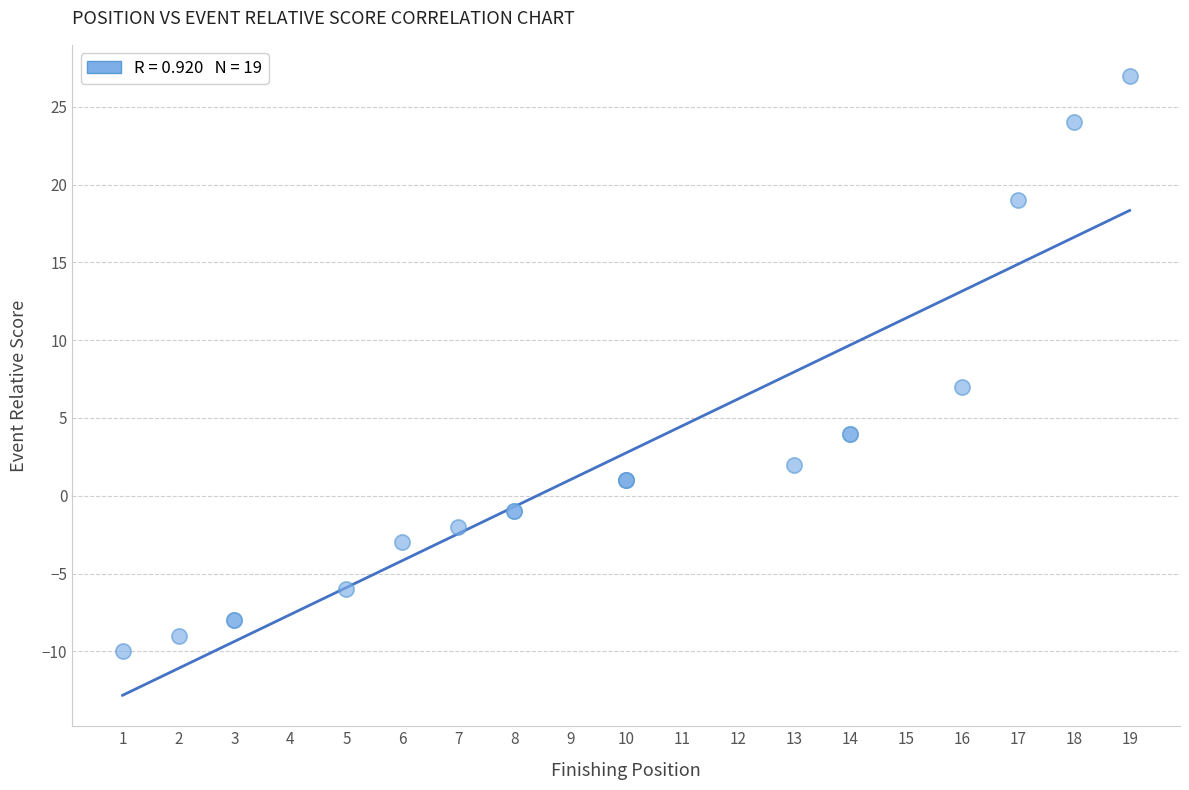

What Y value in the scatter plot is closest to 8?

7